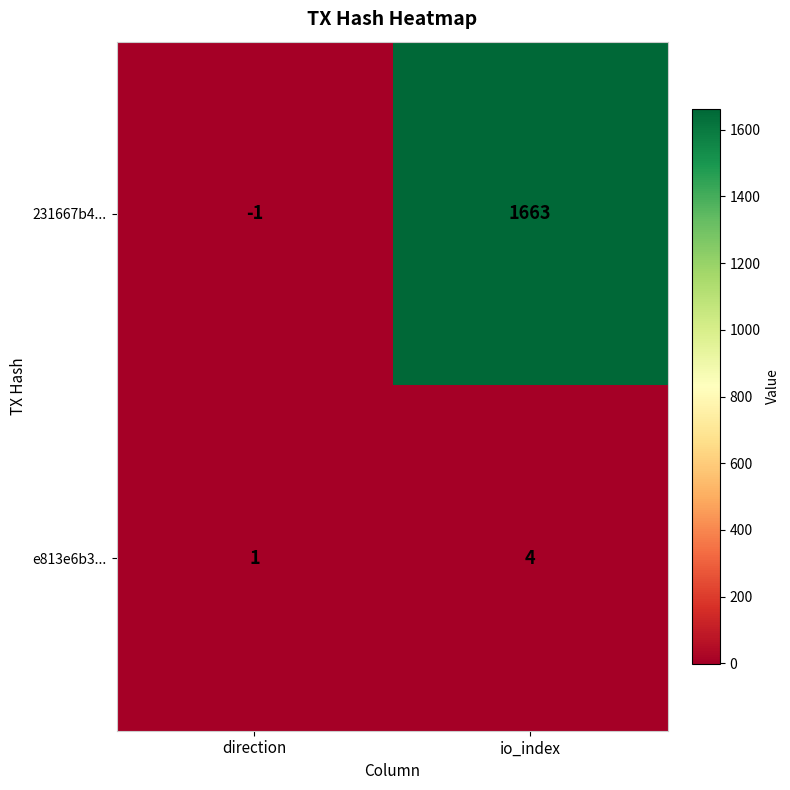

Reading left to right, what are all the values shown in this chart?

231667b4...: direction=-1	io_index=1663
e813e6b3...: direction=1	io_index=4